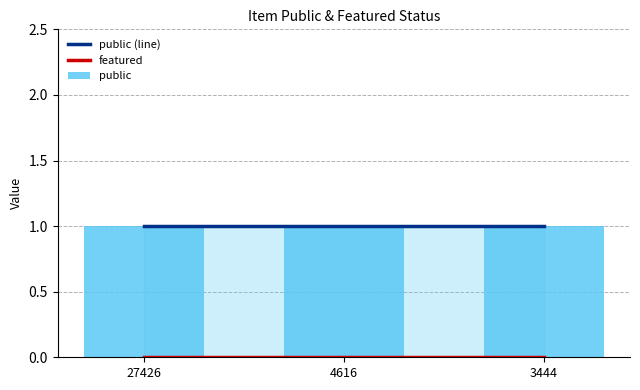

List the labels in order of featured value, largest first.

27426, 4616, 3444